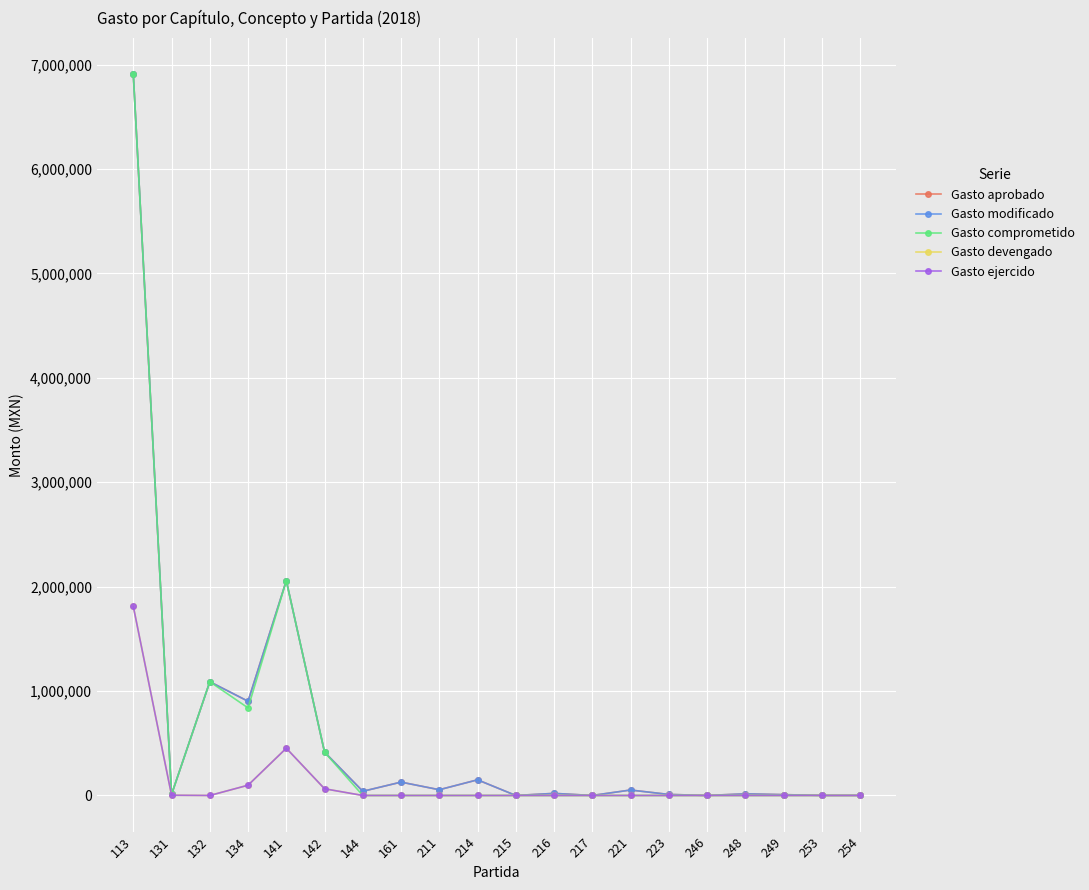

Is this an area chart (filled region under the line)?

No